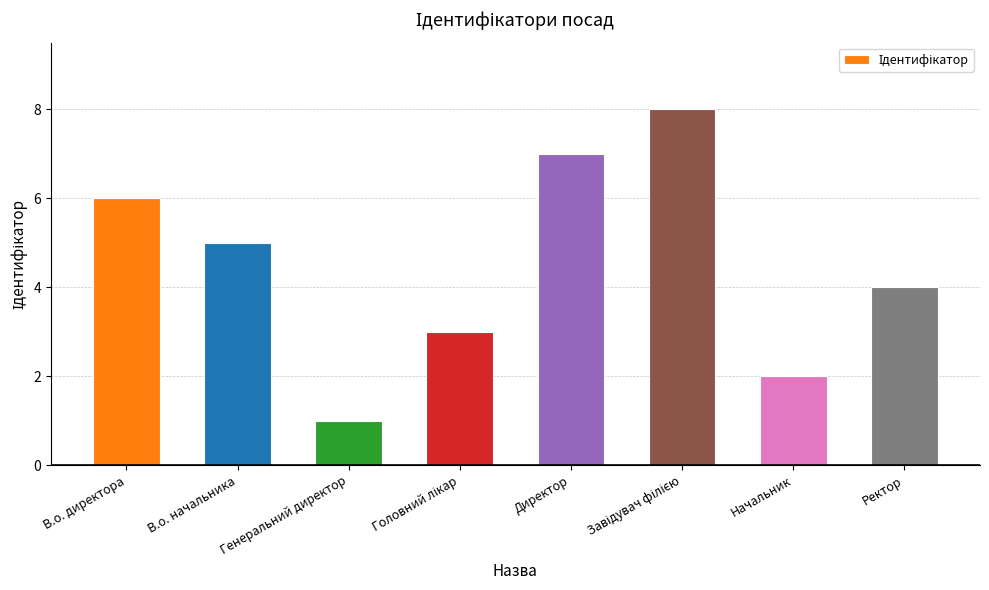

What is the greatest value displayed?

8